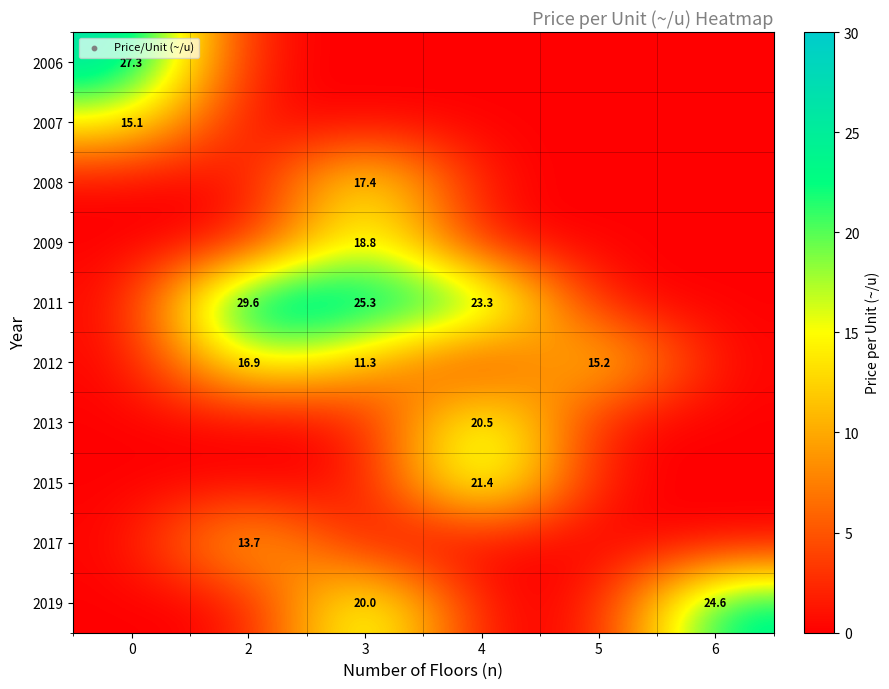

True or false: 2019 has a value of 30.8 at 3.

False